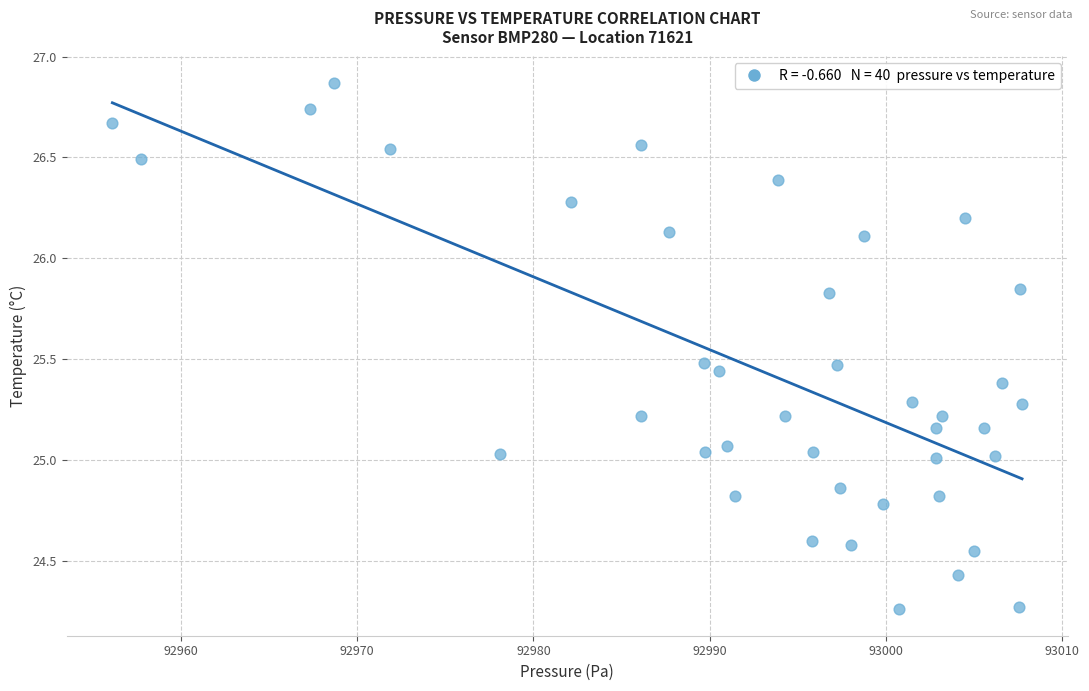

What is the range of X values (max minus min)?

51.7